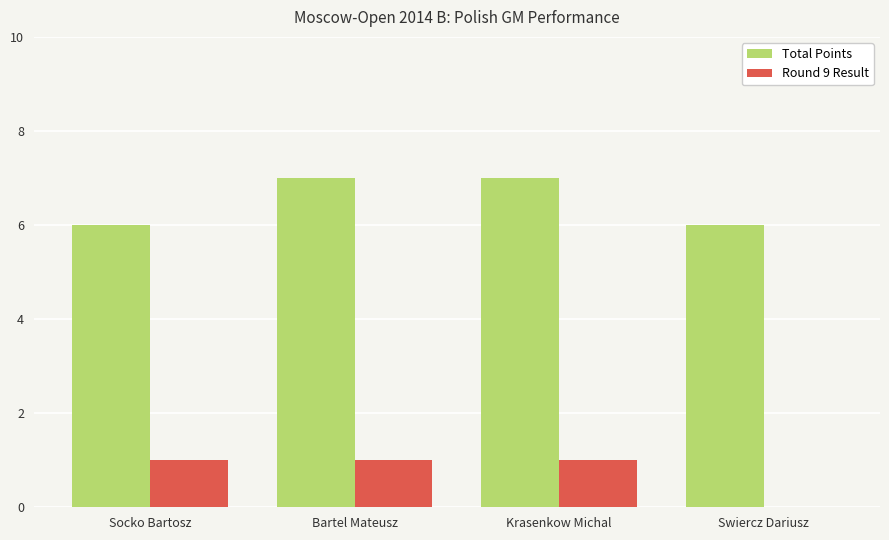

The value of Round 9 Result at Socko Bartosz is 1. True or false?

True